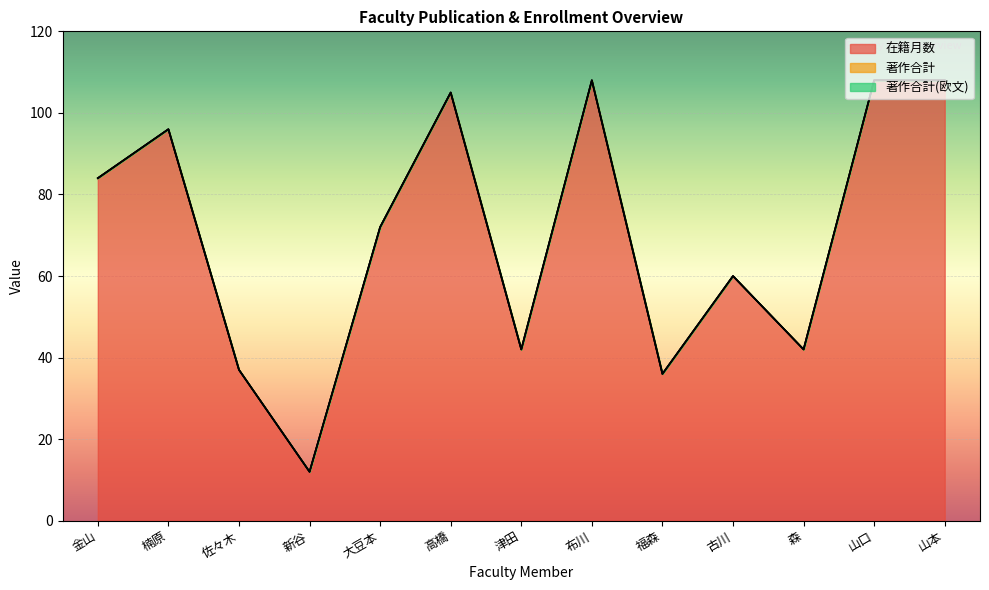

What is the spread (max minus min) of values at 津田?

42